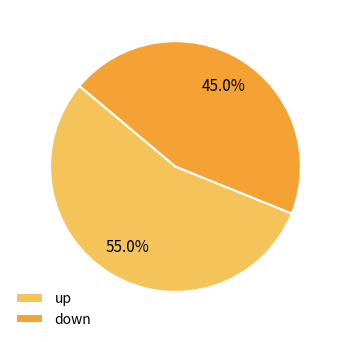

Which category accounts for the majority?

up